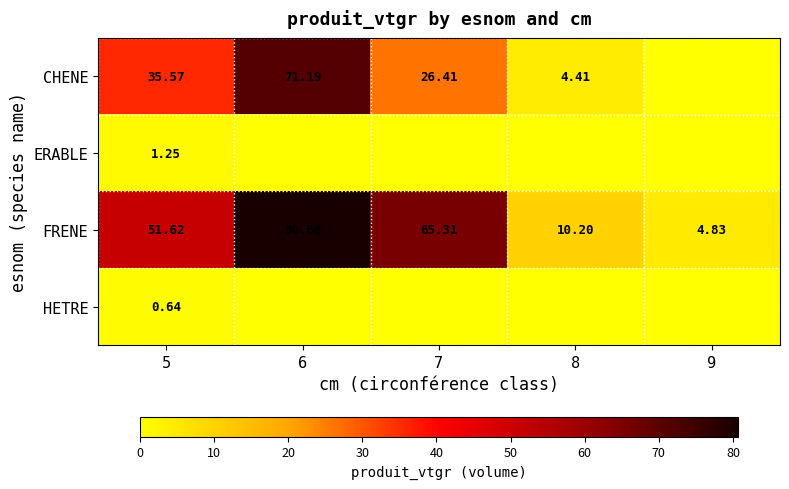

Is the value of FRENE at 8 greater than the value of CHENE at 6?

No